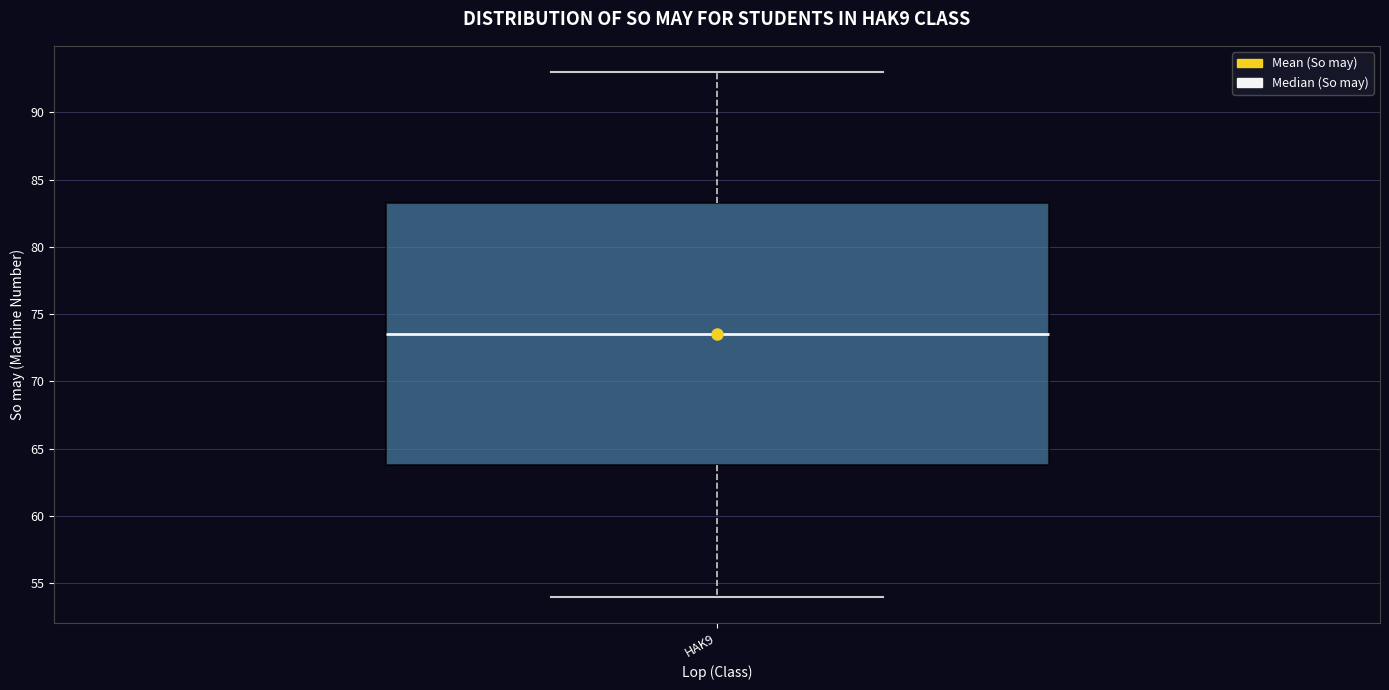

Read this box plot against the y-axis: the position of the median line, the range covered by the box, and the ends of both whiskers. The values are not printed on the chart, so give them approximately, as read against the axis.

median 73.5, box 64.0 to 83.5, whiskers 54.0 to 93.0